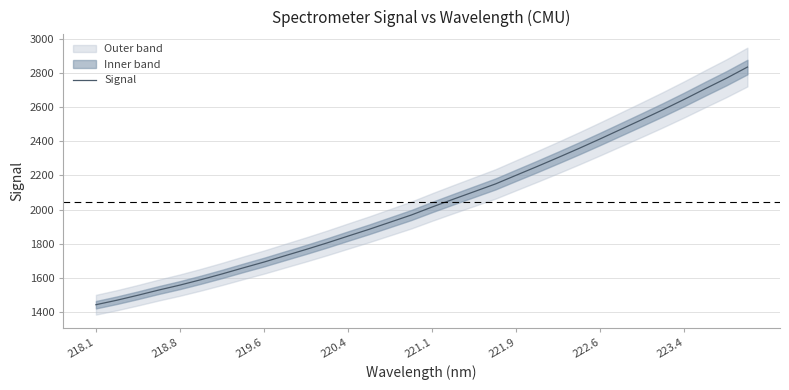

The value of Signal at 221.9 is 2201.7. True or false?

True